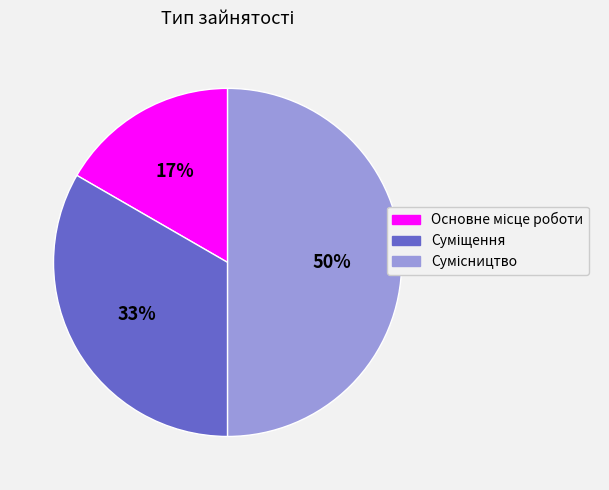

To the nearest percent, what is the difference between the largest and smallest slice percentages?

33%